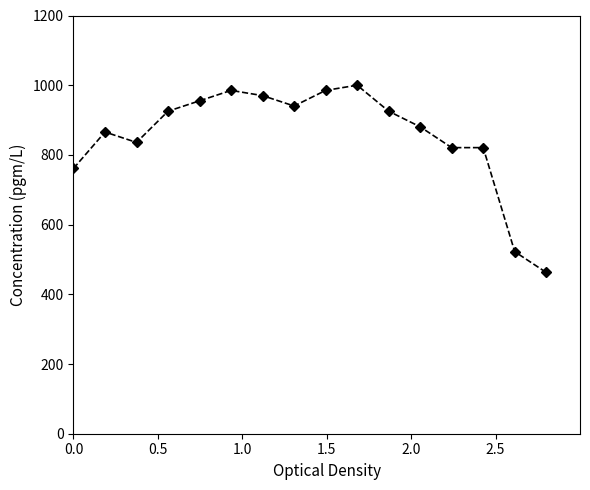

How many data points does each series have?

16